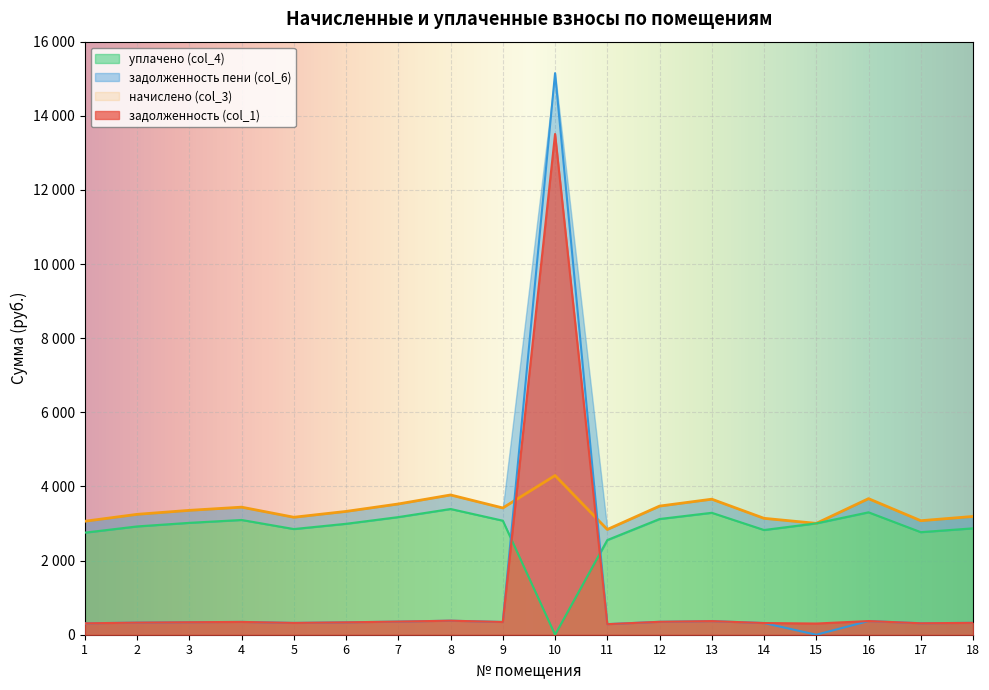

What is the difference between the задолженность пени (col_6) values at 13 and 1?

59.8